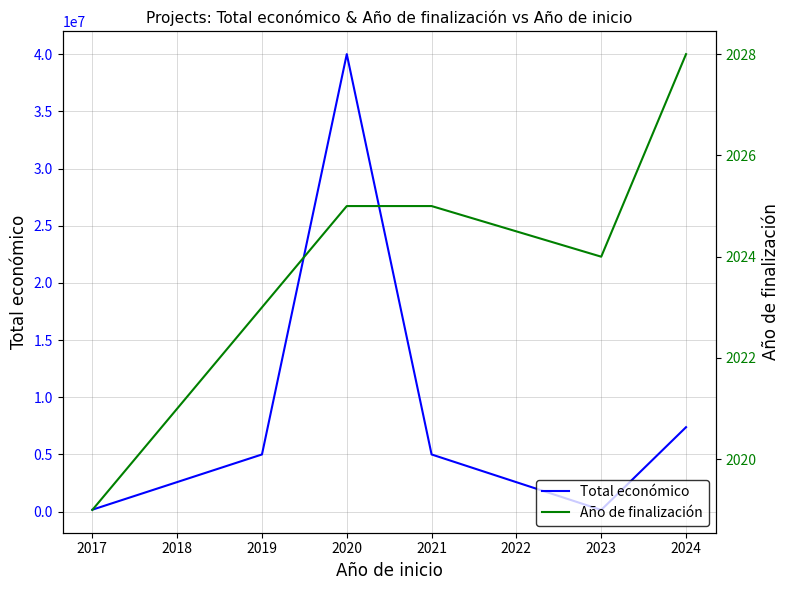

The value of Total económico at 2020 is 236593. True or false?

False